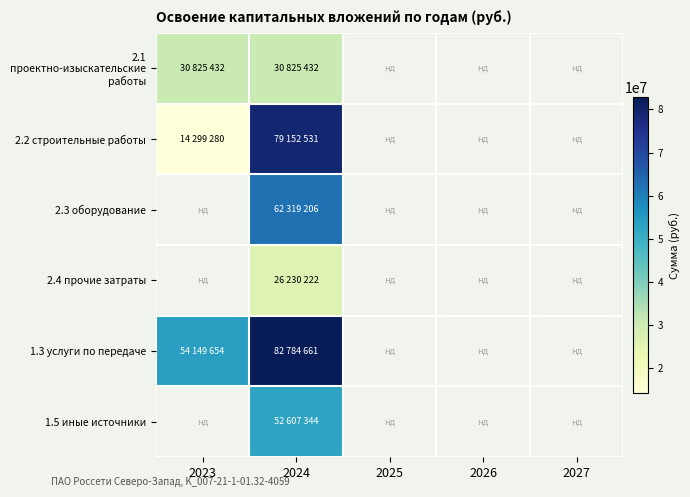

Which series has the largest range (max minus min)?

2.2 строительные работы